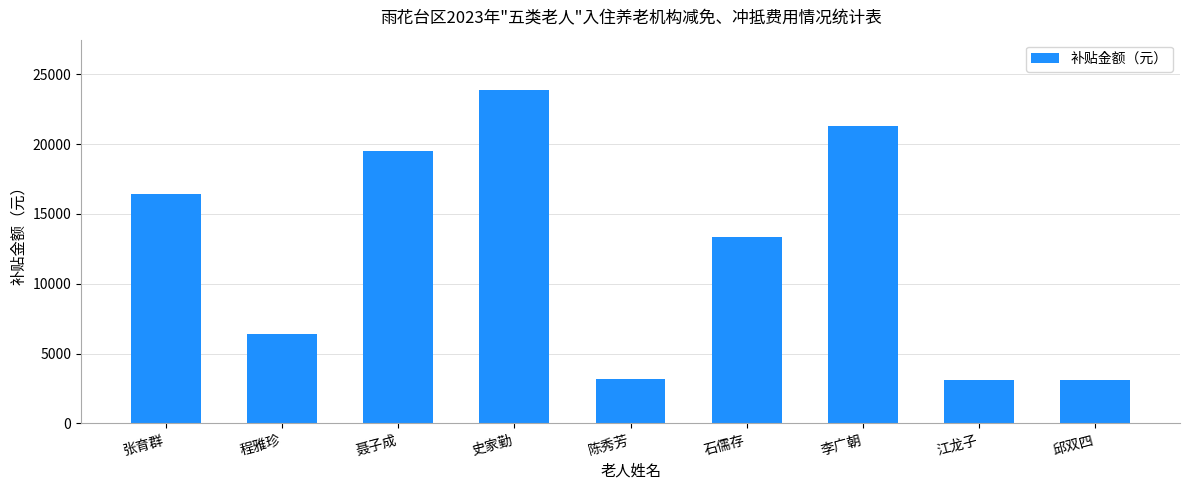

The value at 史家勤 is 23900.8. True or false?

True